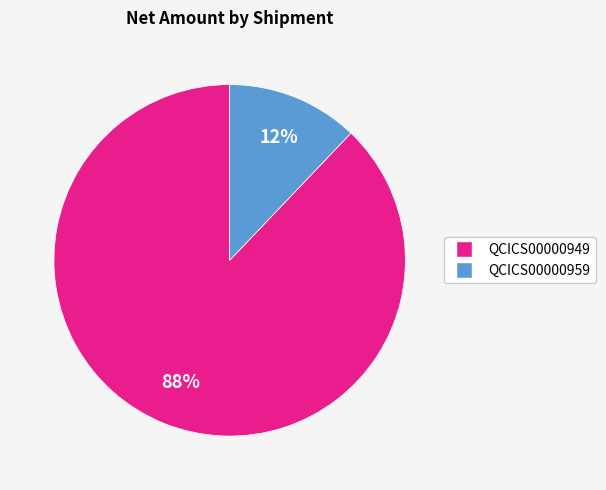

Is QCICS00000959 the majority of the pie?

No